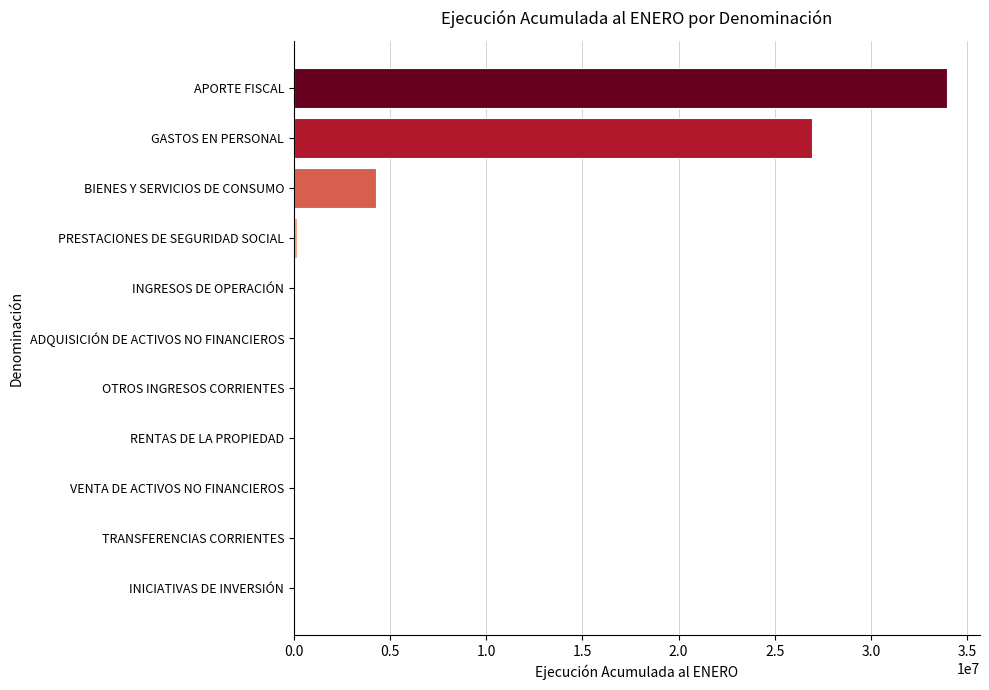

What is the sum of the values at INICIATIVAS DE INVERSIÓN and APORTE FISCAL?

33970254